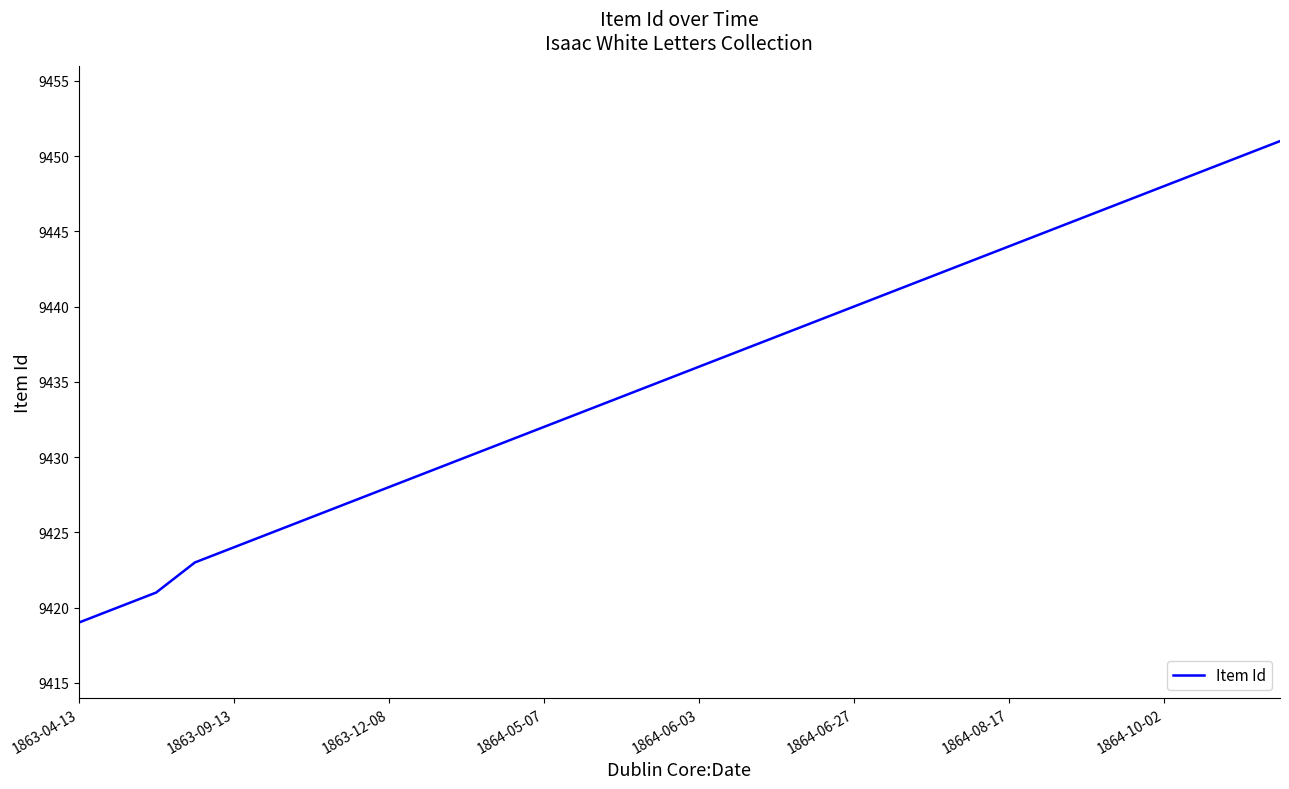

What is the difference between the maximum and minimum values?

32